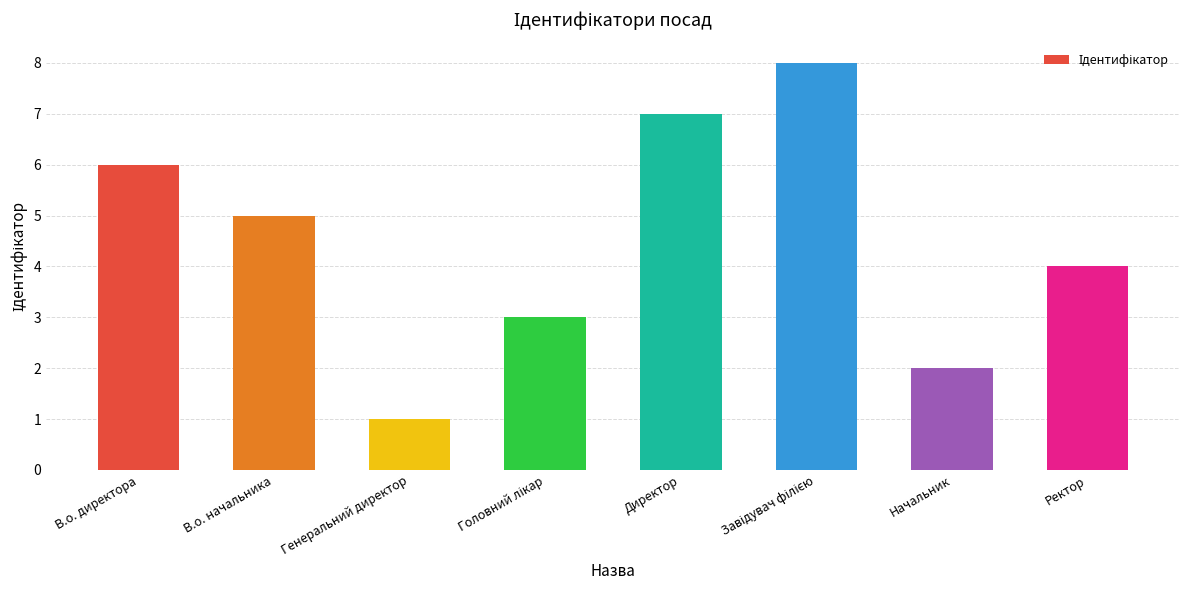

Which category has the lowest value across all series?

Генеральний директор